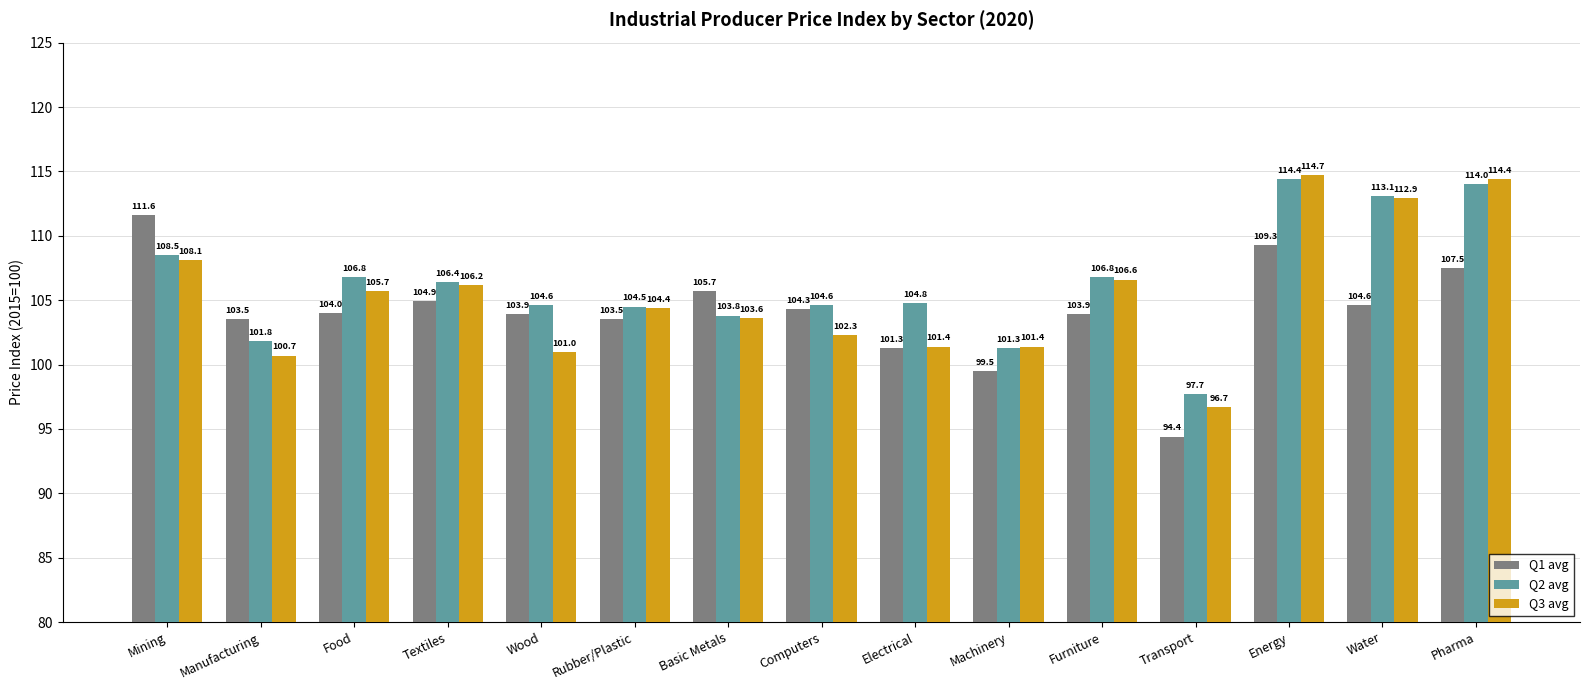

What is the label of the 2nd bar from the right?

Water